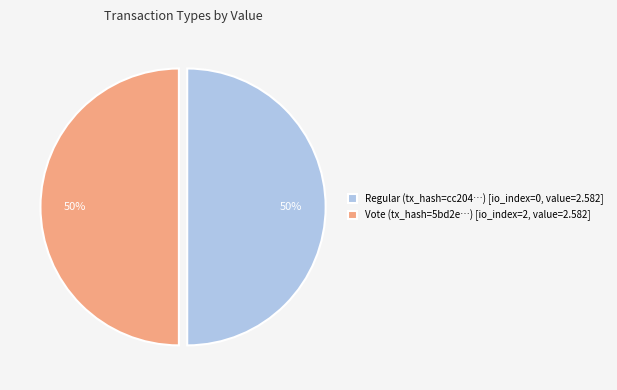

Combined, do Regular (tx_hash=cc204…) [io_index=0, value=2.582] and Vote (tx_hash=5bd2e…) [io_index=2, value=2.582] account for over 50%?

Yes